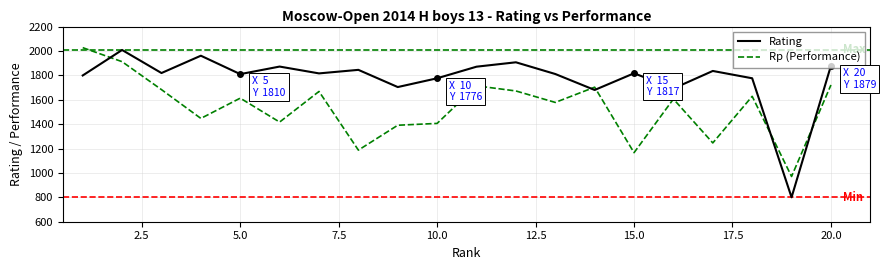

Which series has the largest range (max minus min)?

Rating